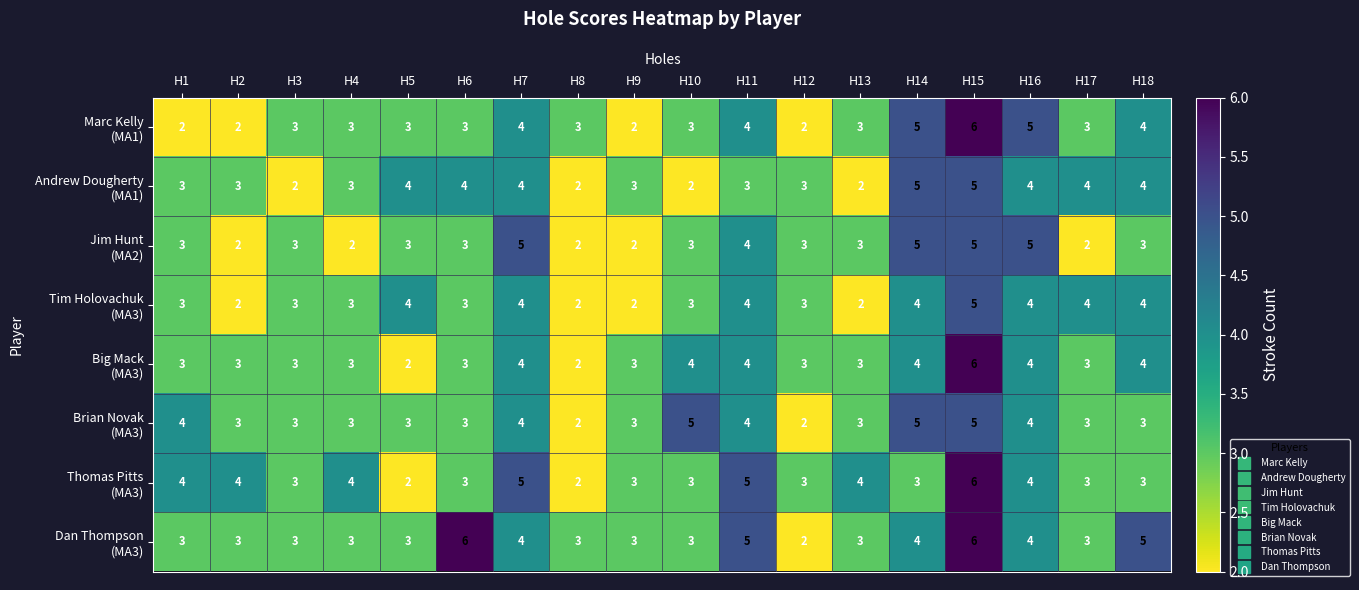

Count the number of data series in this chart.

8